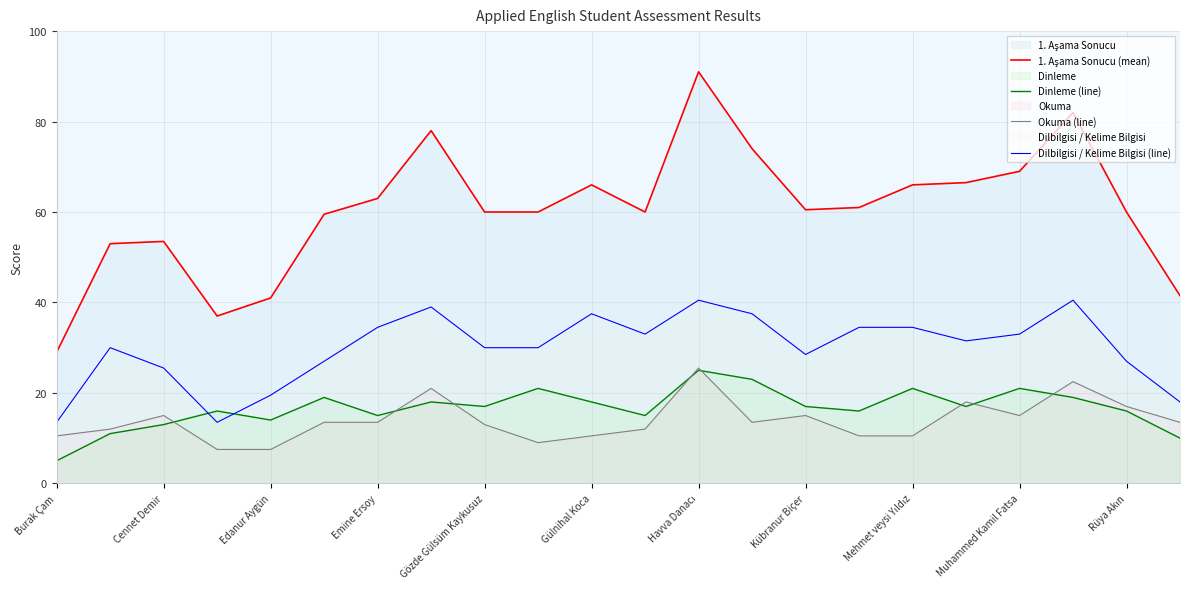

Rank the series by their maximum value, from lowest to highest.

Dinleme (line), Okuma (line), Dilbilgisi / Kelime Bilgisi (line), 1. Aşama Sonucu (mean)